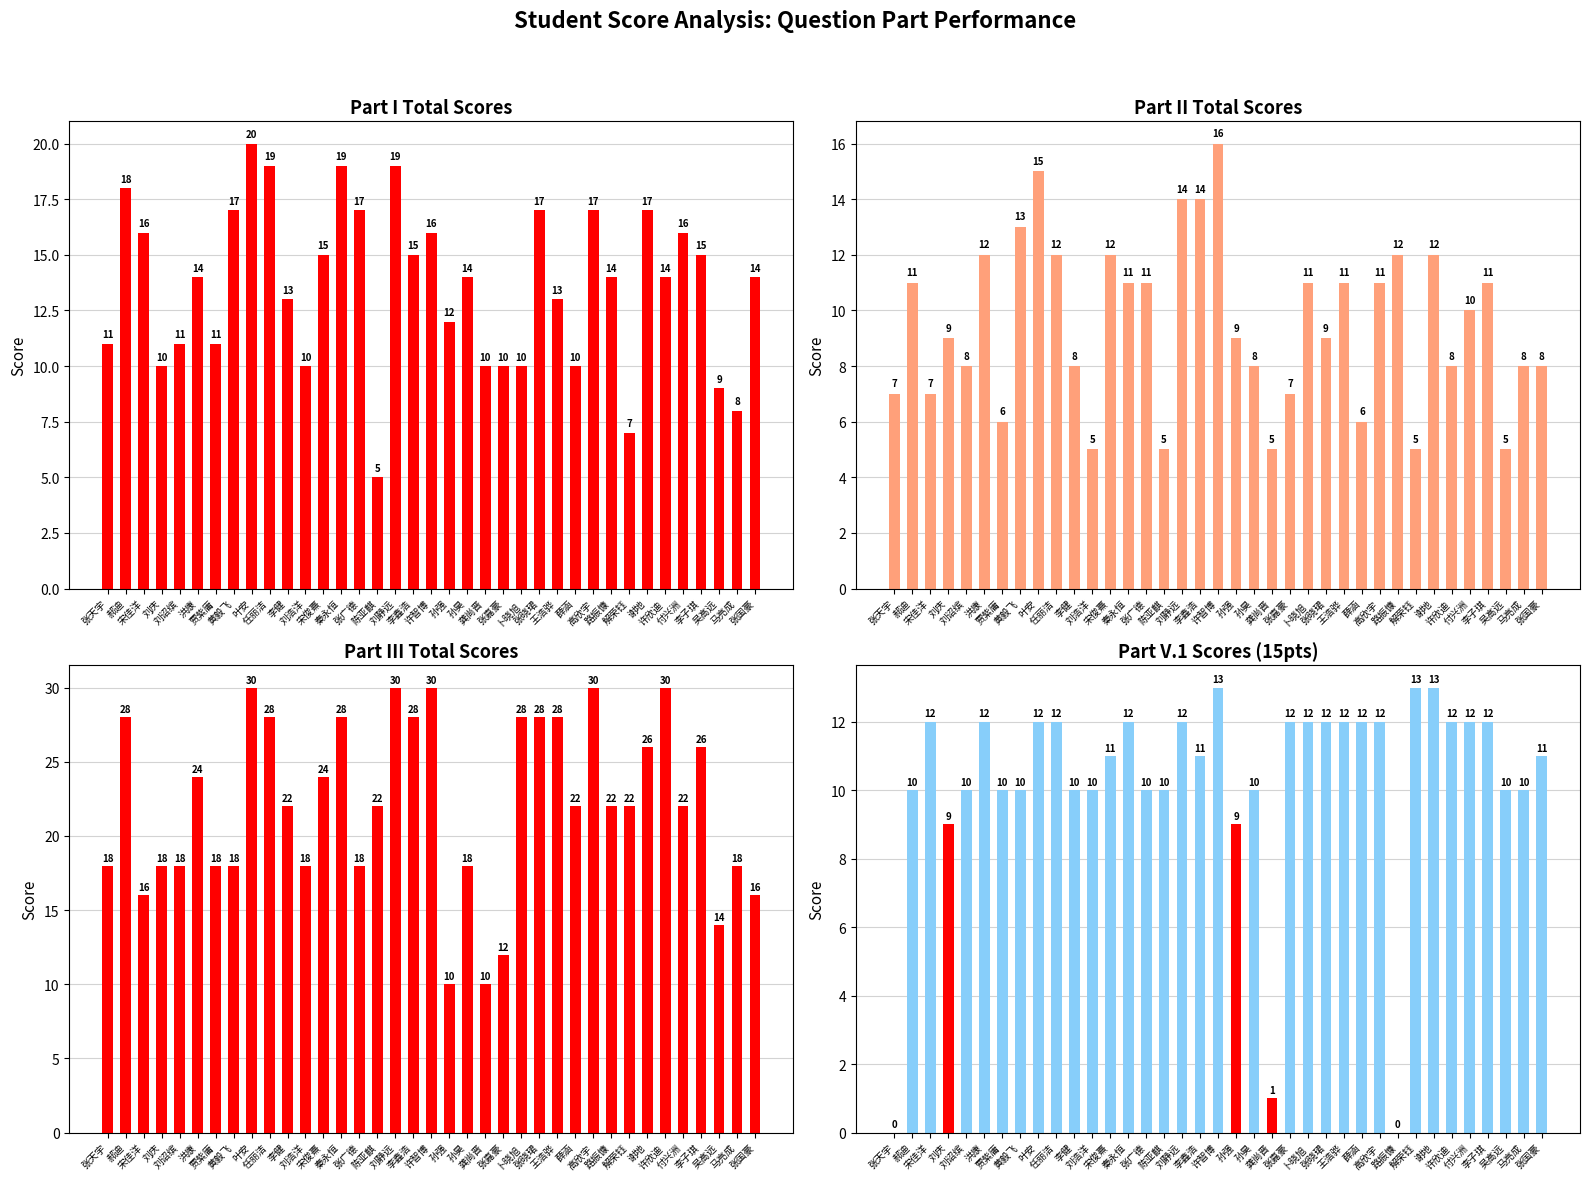

At which label does Part II (20pts max) reach its minimum?

刘浩洋